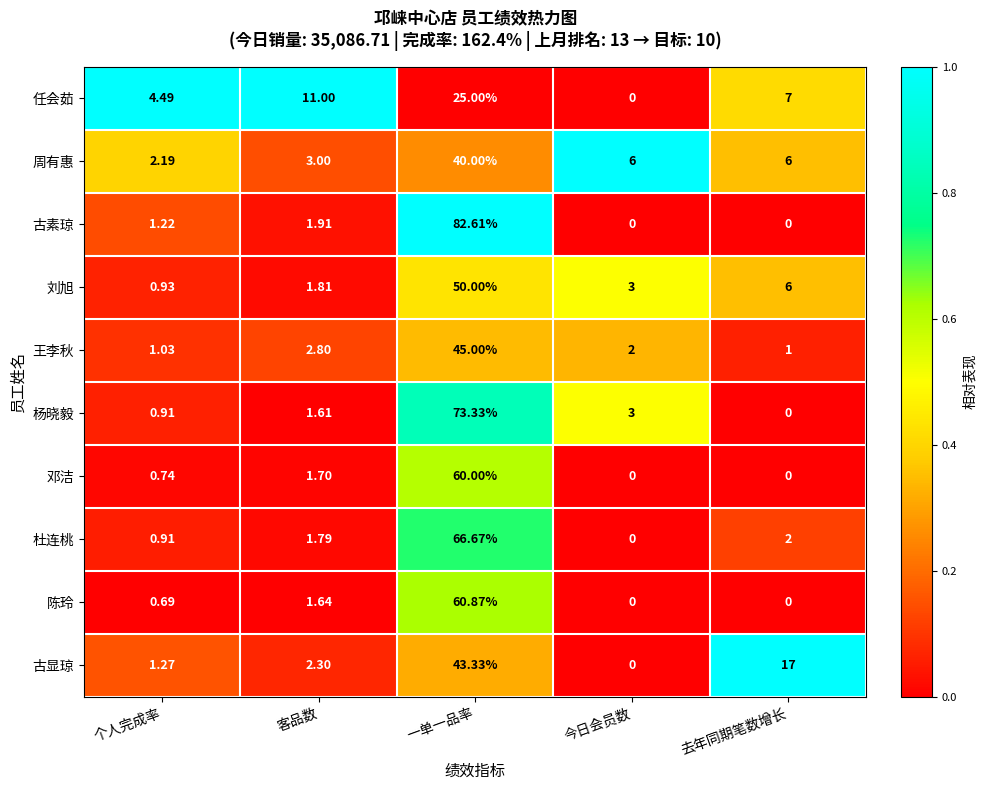

Is the value of 任会茹 at 个人完成率 greater than the value of 王李秋 at 客品数?

Yes